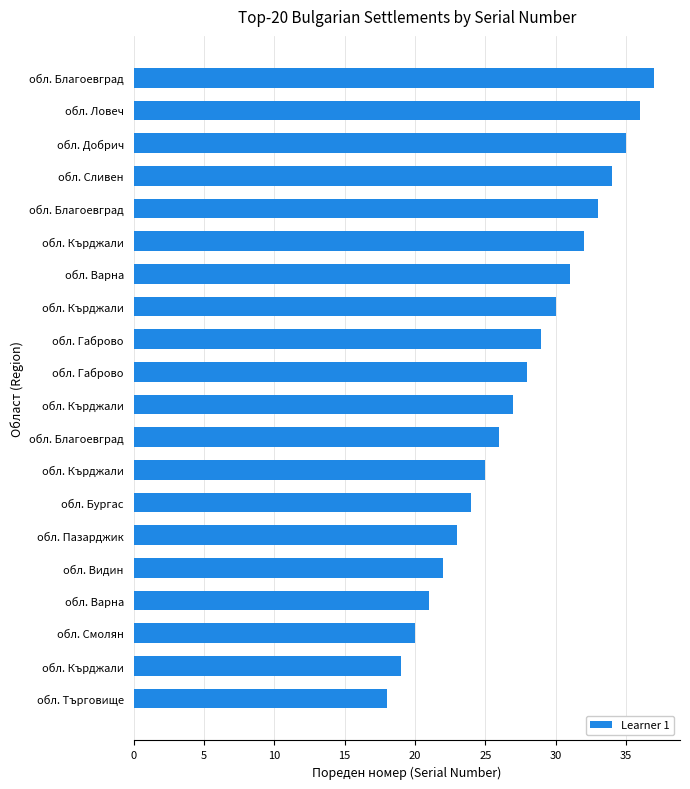

What is the smallest value displayed?

18